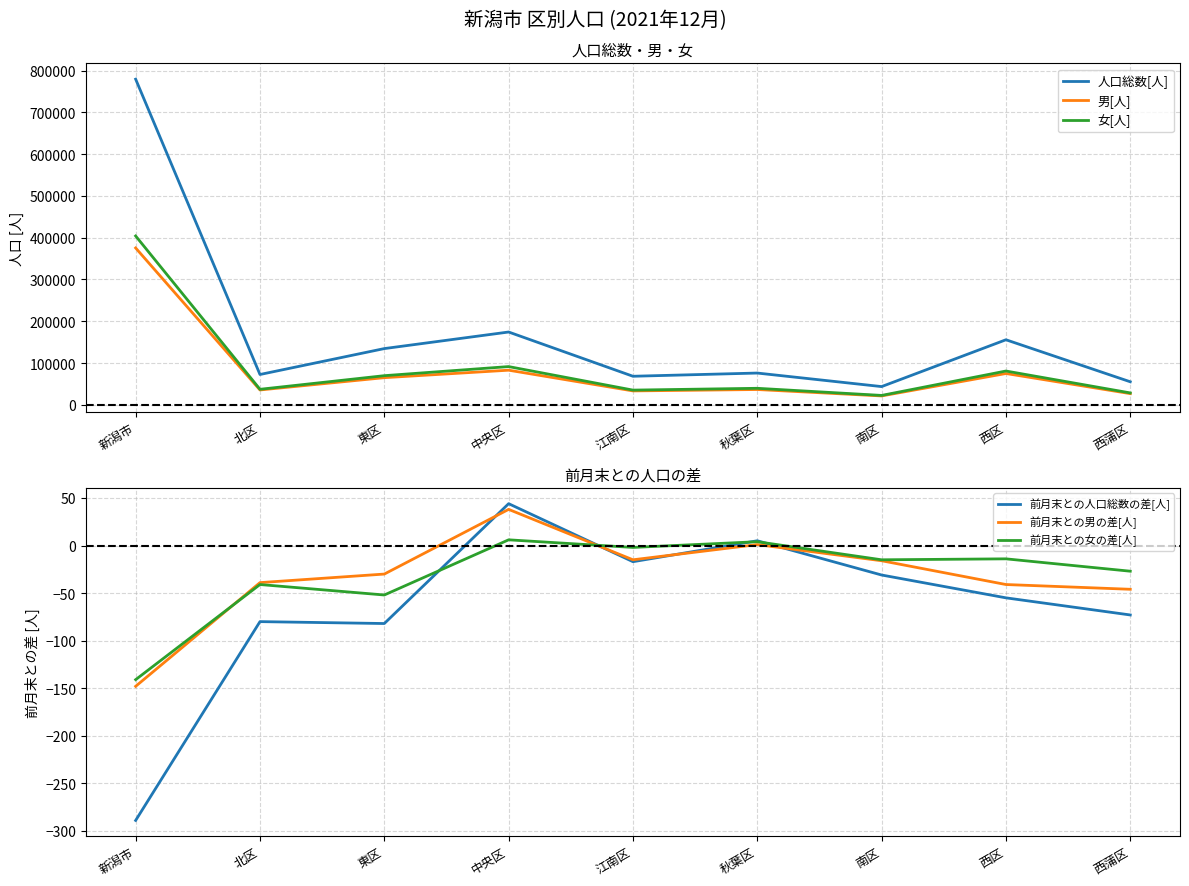

True or false: 男[人] and 女[人] cross at least once.

False